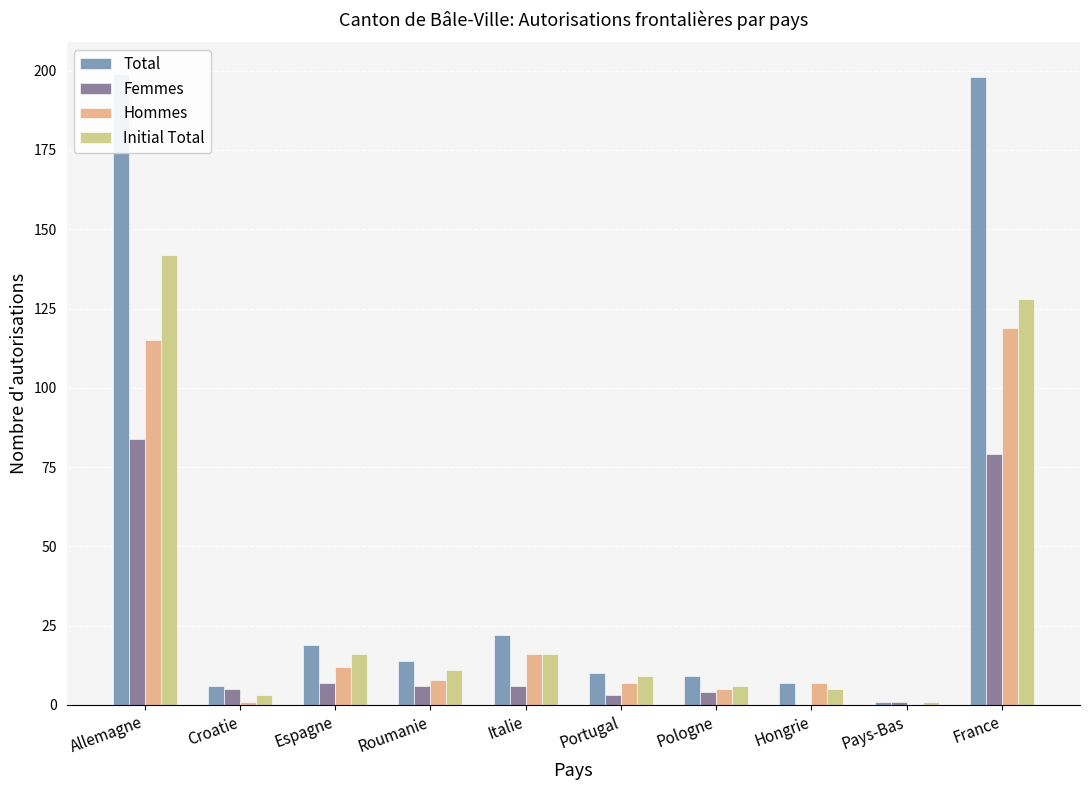

At which category is the sum across all series the highest?

Allemagne